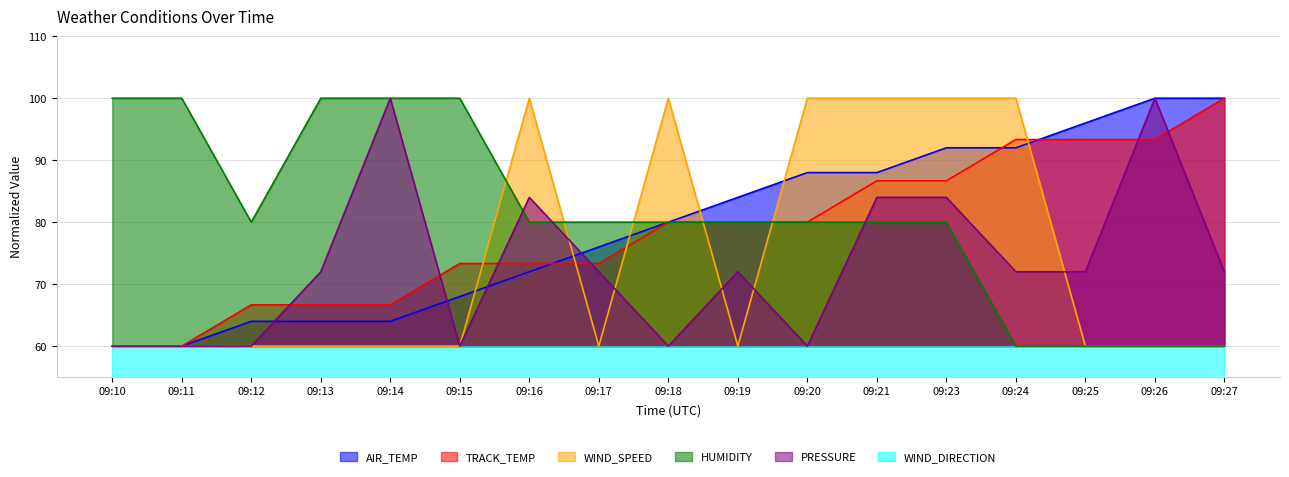

The value of WIND_SPEED at 09:13 is 60.0. True or false?

True